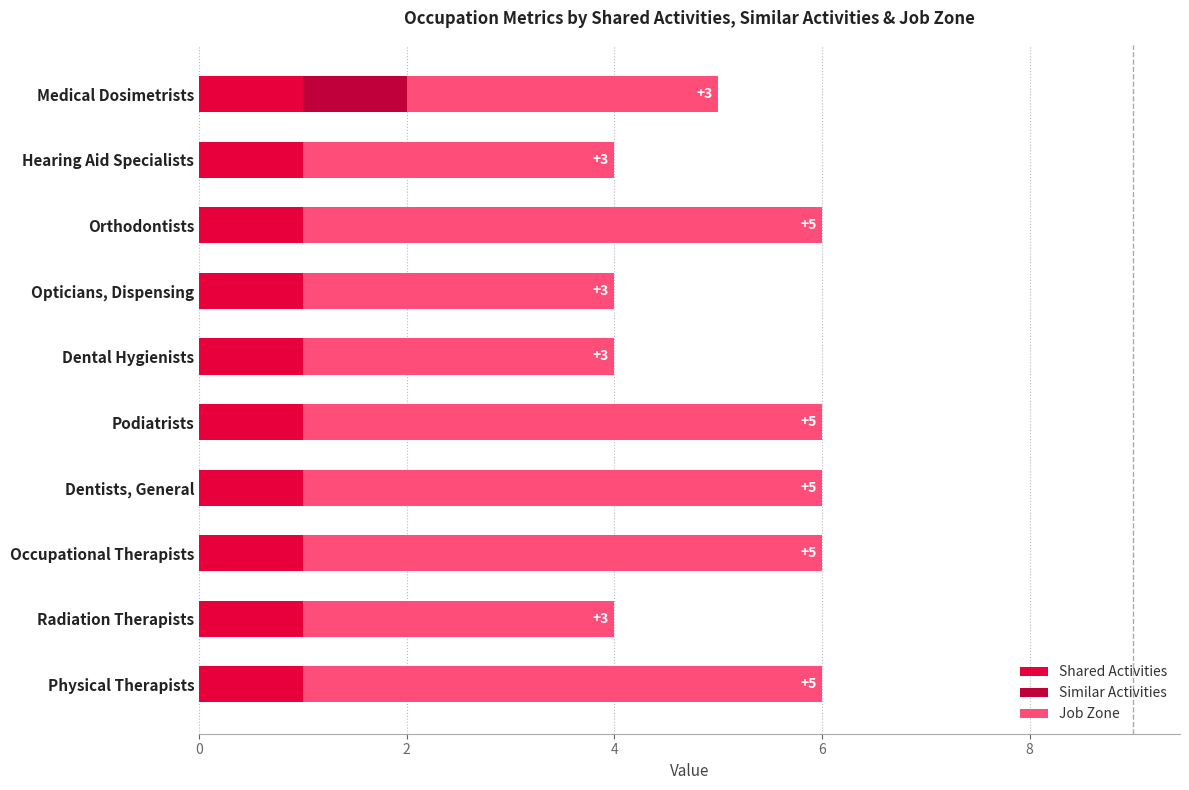

Count the number of data series in this chart.

3